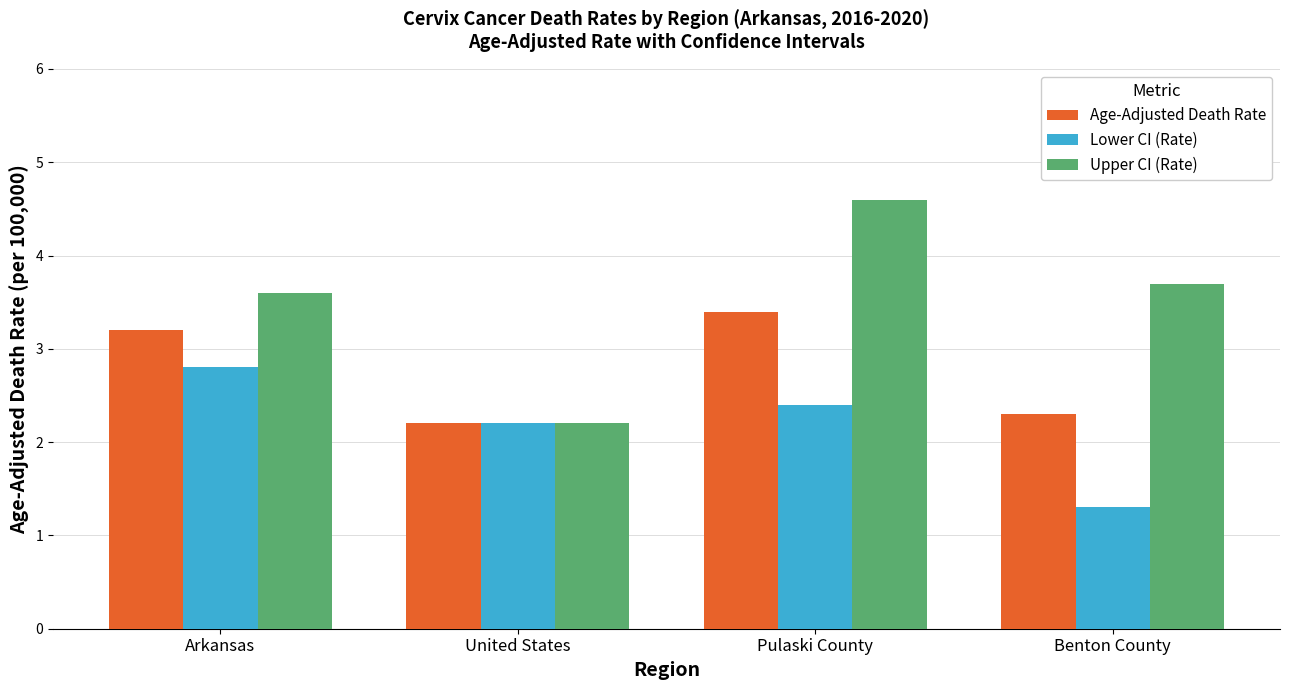

What is the label of the 1st bar from the right?

Benton County